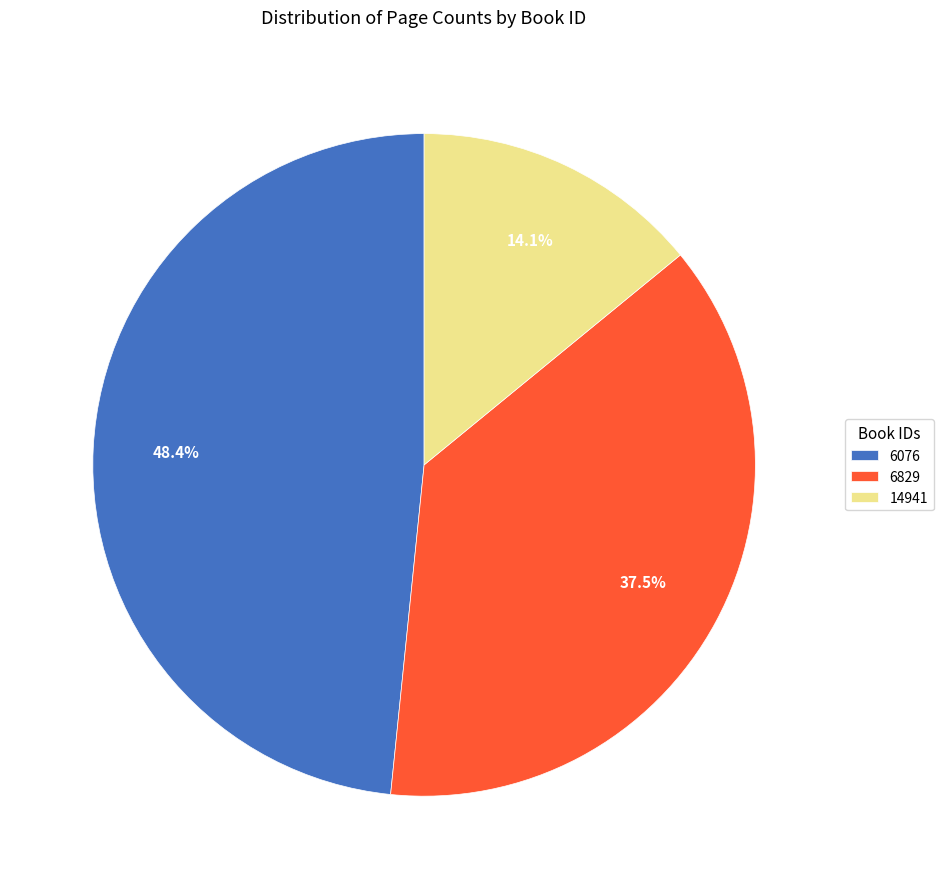

Which category has the smallest portion of the pie?

14941